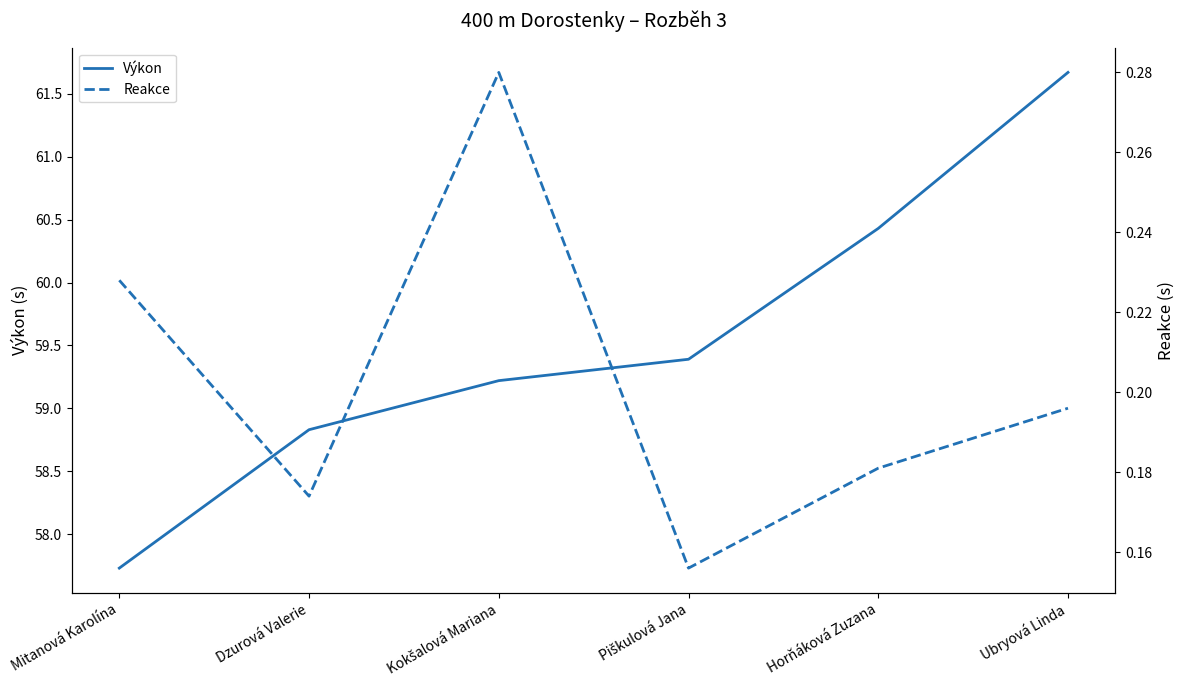

What is the value of the Výkon point at the 3rd from the left?

59.2